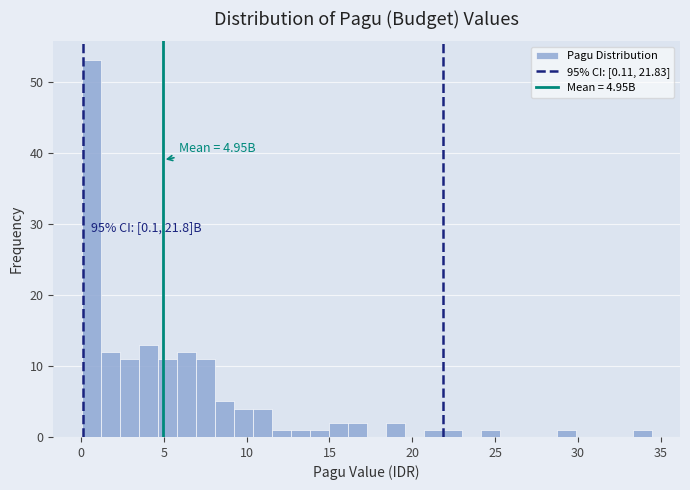

Read against the x-axis, roughly where is the centre of the tallest bar?

0.5